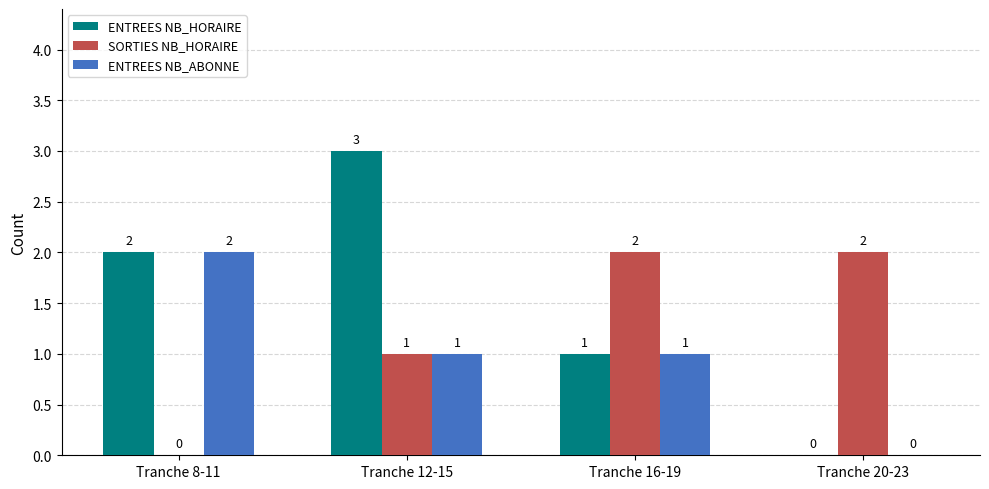

Which series has the largest total across all categories?

ENTREES NB_HORAIRE